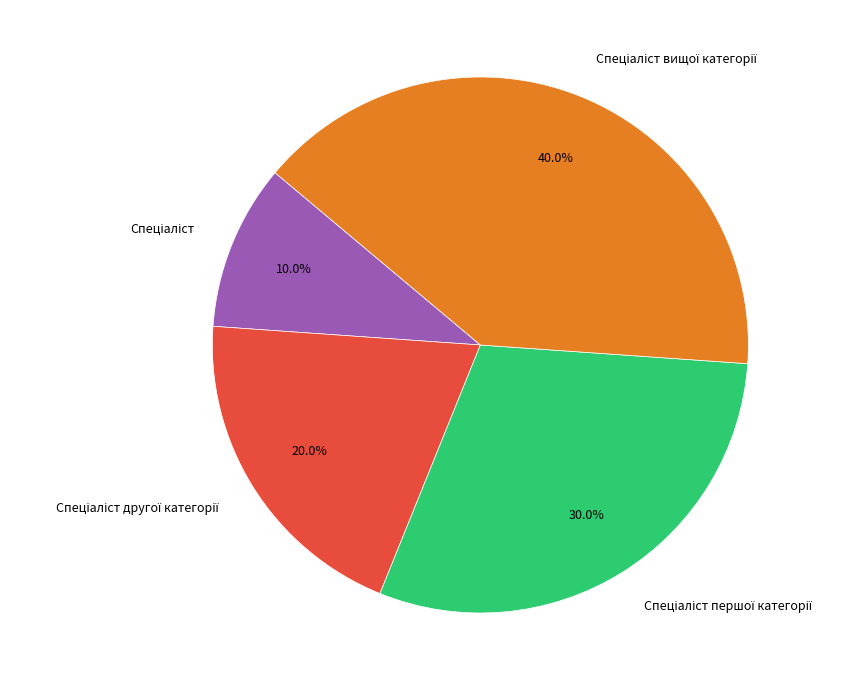

Is there a majority slice in this chart?

No